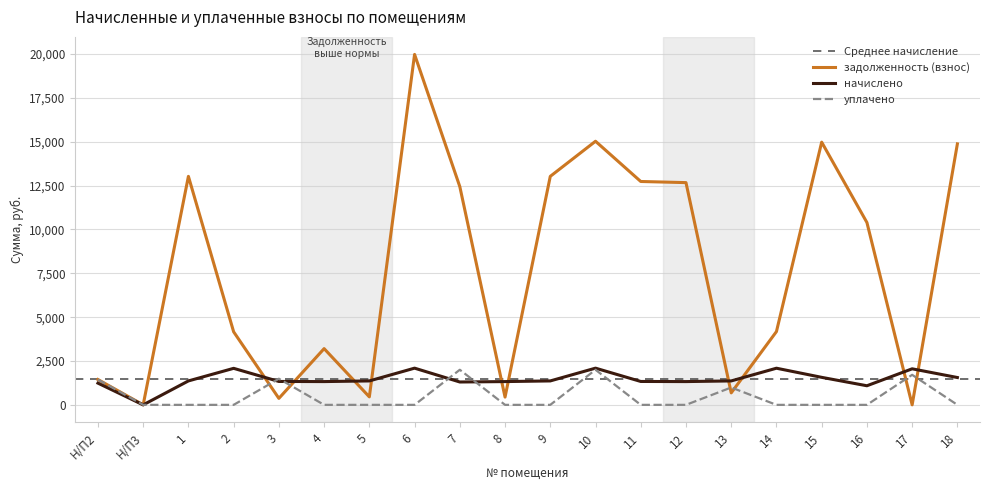

Does the chart display data point markers on the line(s)?

No